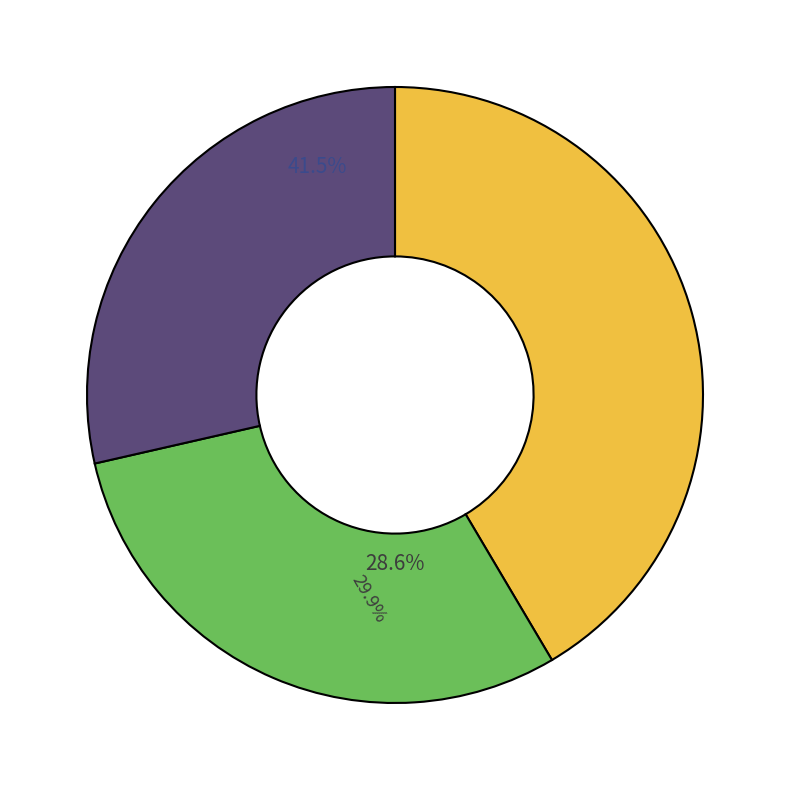

Does Tor nr 1 (km 1.365) account for over 50% of the chart?

No